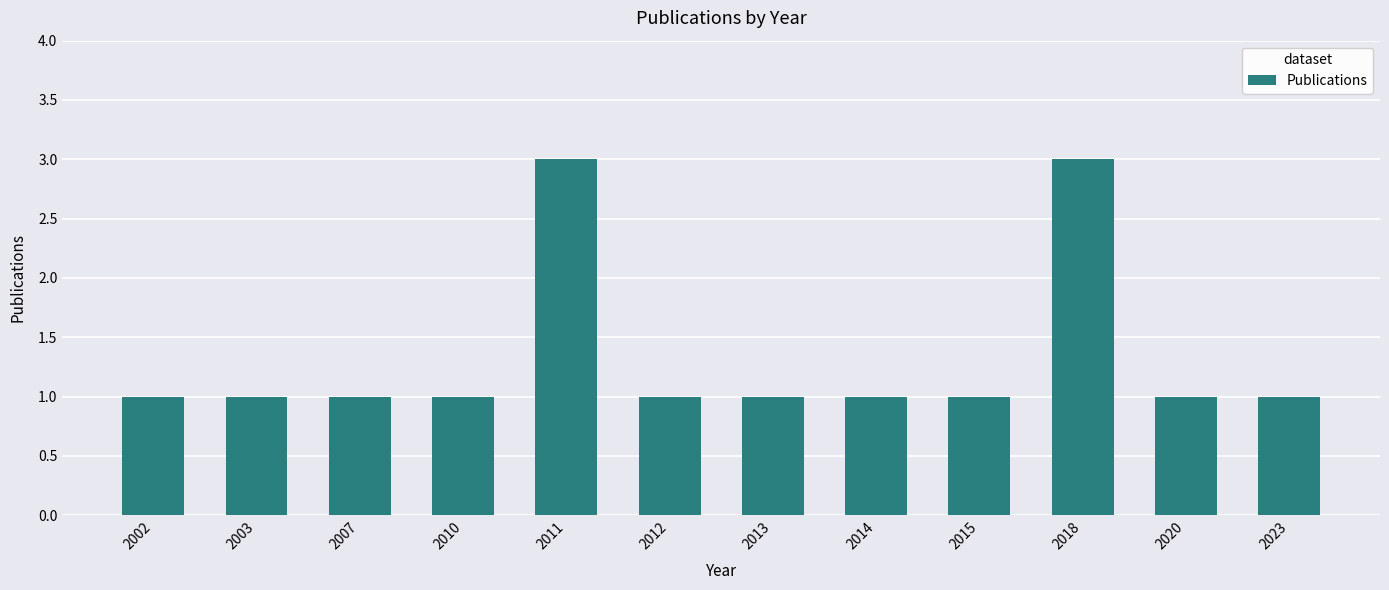

Does the chart contain any negative values?

No